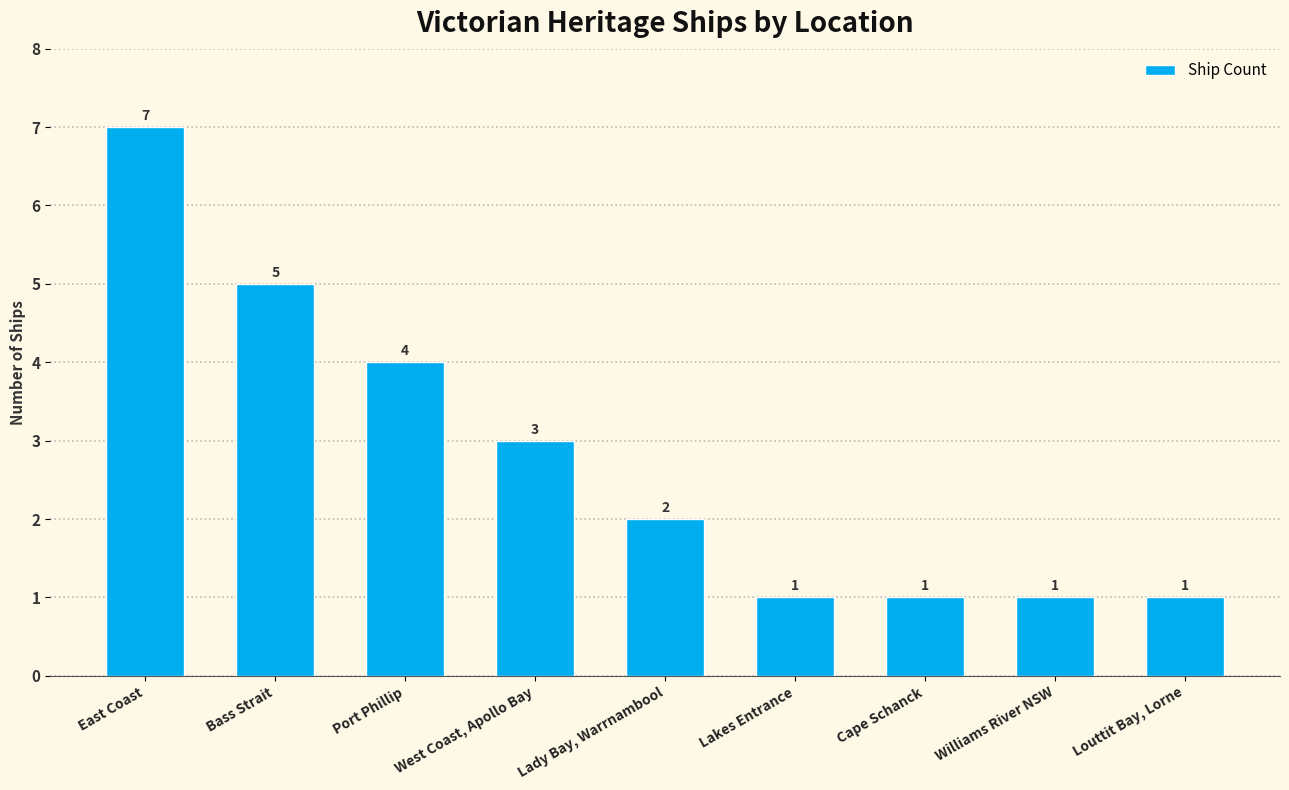

Is it true that the value at Lakes Entrance is 0?

False